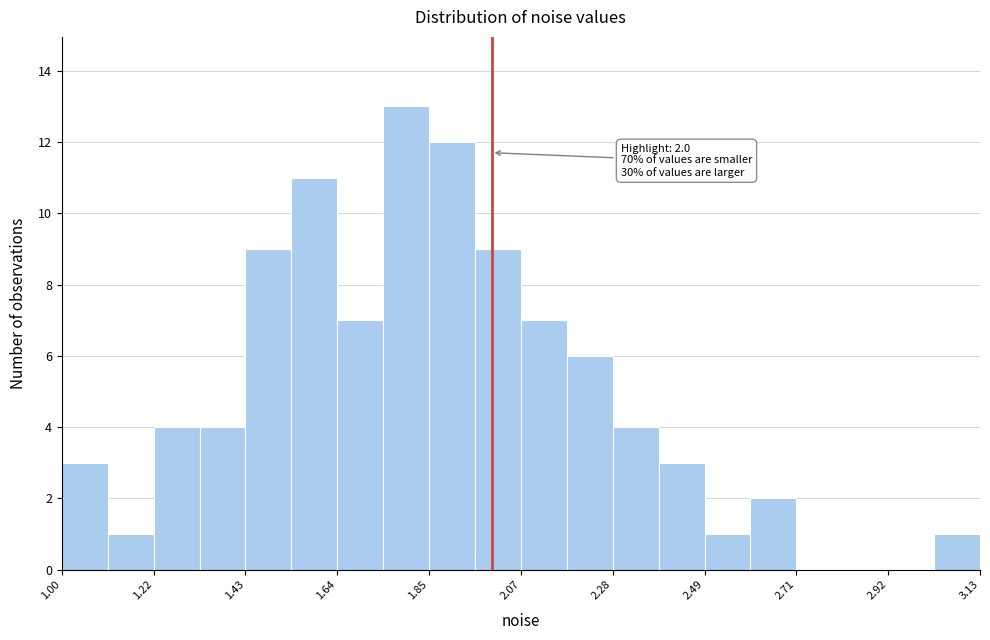

Read against the x-axis, roughly where is the centre of the tallest bar?

1.80